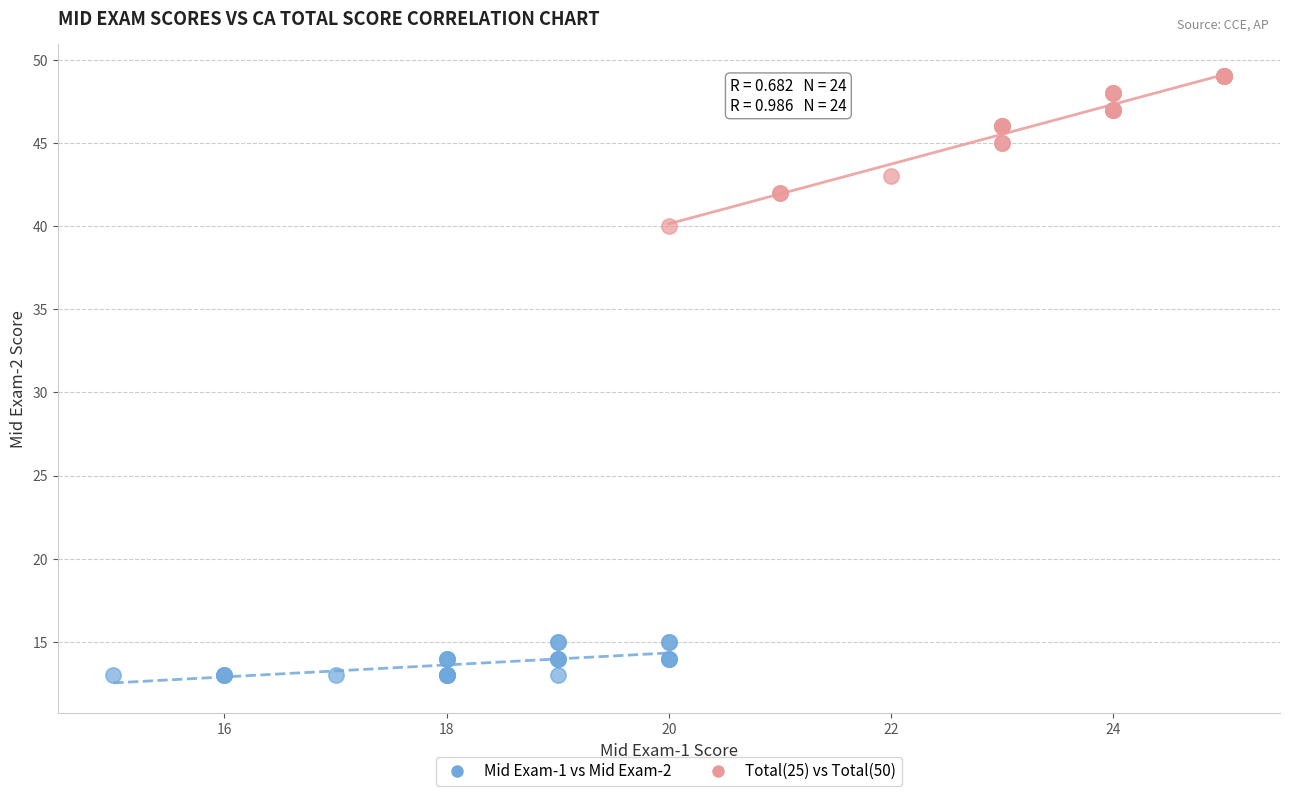

Which series contains the highest Y value?

Total(25) vs Total(50)